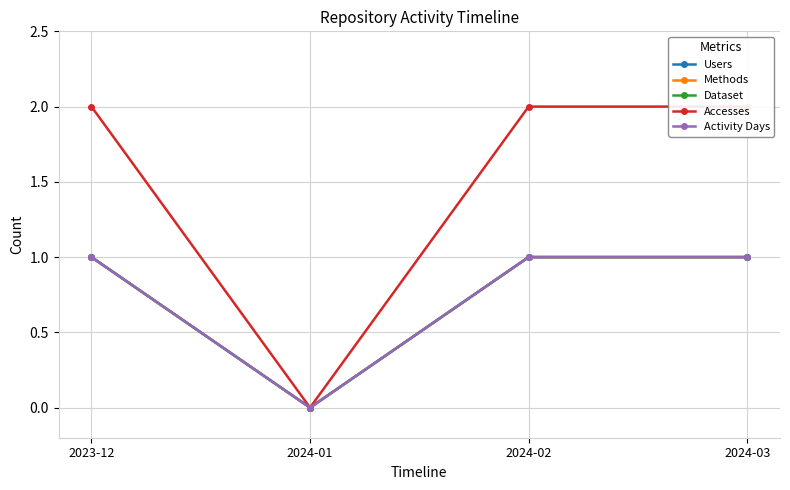

True or false: Accesses has more than 0 interior local peaks.

False